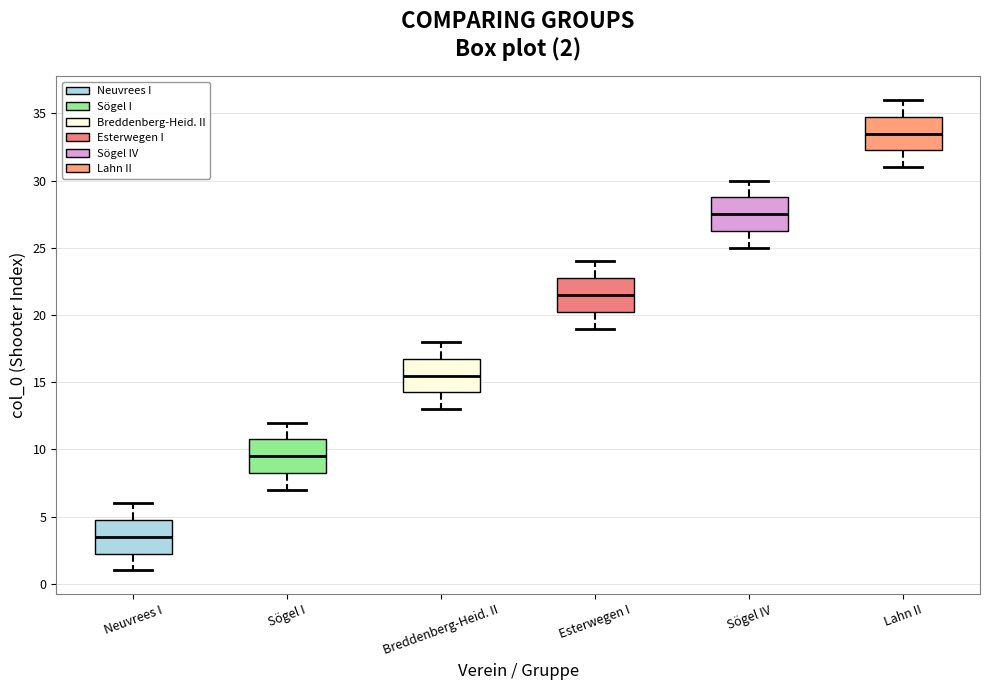

Which box has the highest median line?

Lahn II